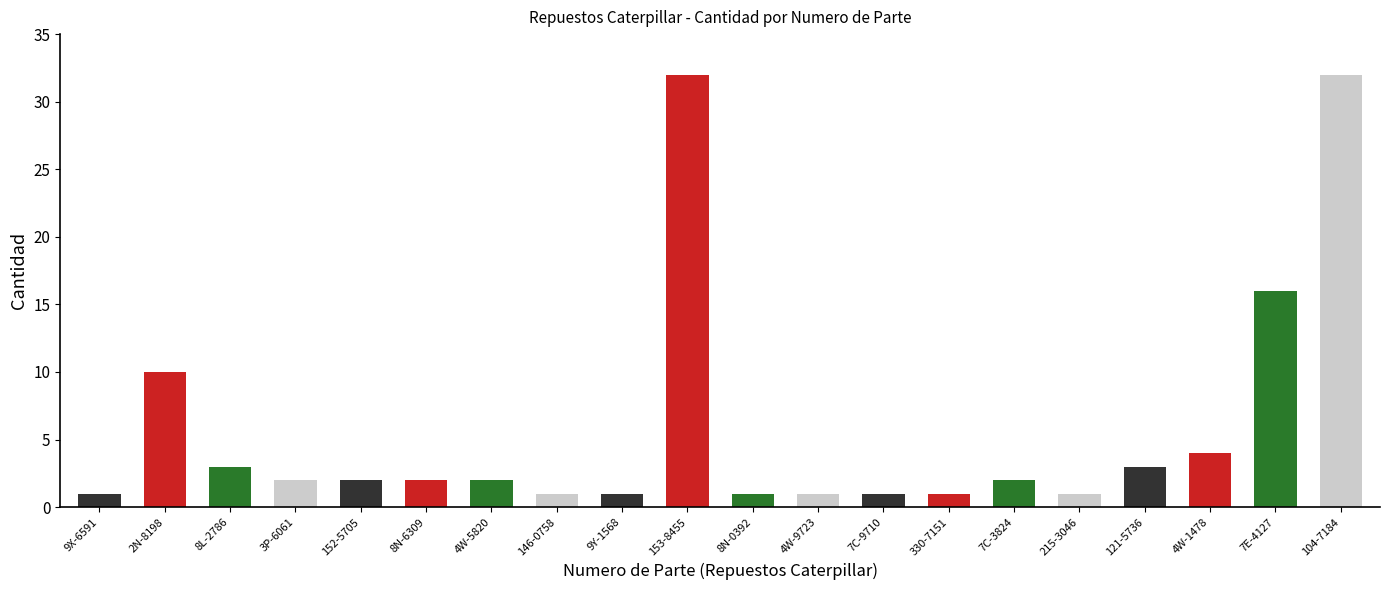

Approximately how many times larger is the value at 7E-4127 compared to 153-8455?

0.5